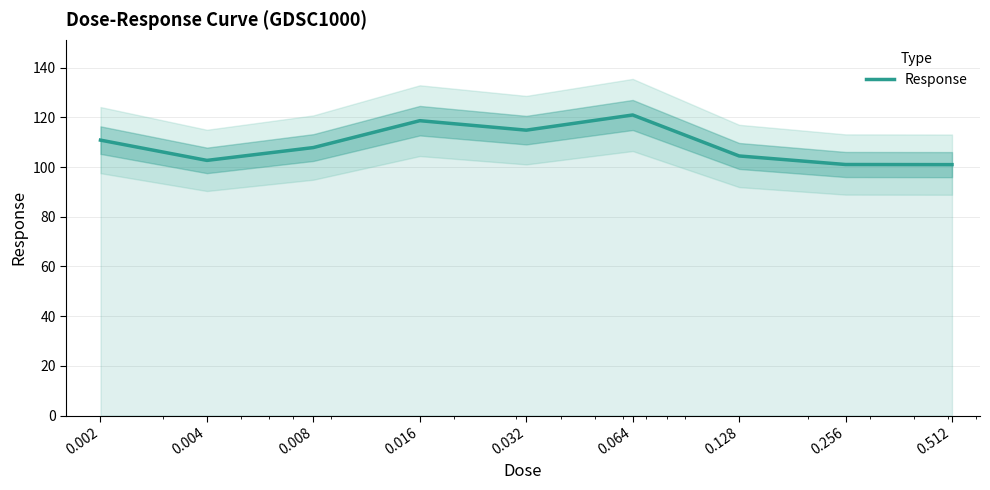

True or false: the data shows 26.8 at 0.002.

False